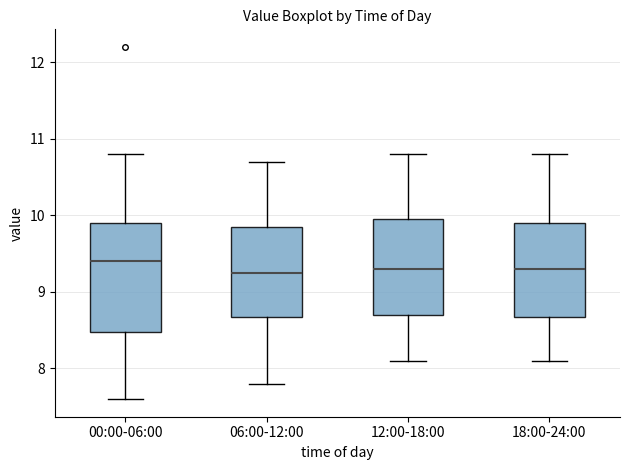

Reading left to right, read every box against the y-axis: the position of its median line, the range the box covers, and the ends of its whiskers. The values are not printed on the chart, so give them approximately, as read against the axis.

00:00-06:00: median 9.4, box 8.5 to 9.9, whiskers 7.6 to 10.8
06:00-12:00: median 9.3, box 8.7 to 9.9, whiskers 7.8 to 10.7
12:00-18:00: median 9.3, box 8.7 to 10.0, whiskers 8.1 to 10.8
18:00-24:00: median 9.3, box 8.7 to 9.9, whiskers 8.1 to 10.8